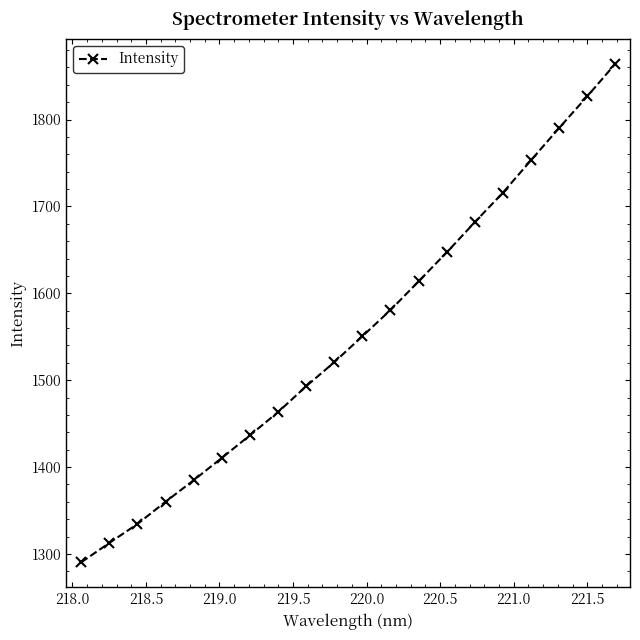

What is the difference between the second highest and second lowest values?

514.0